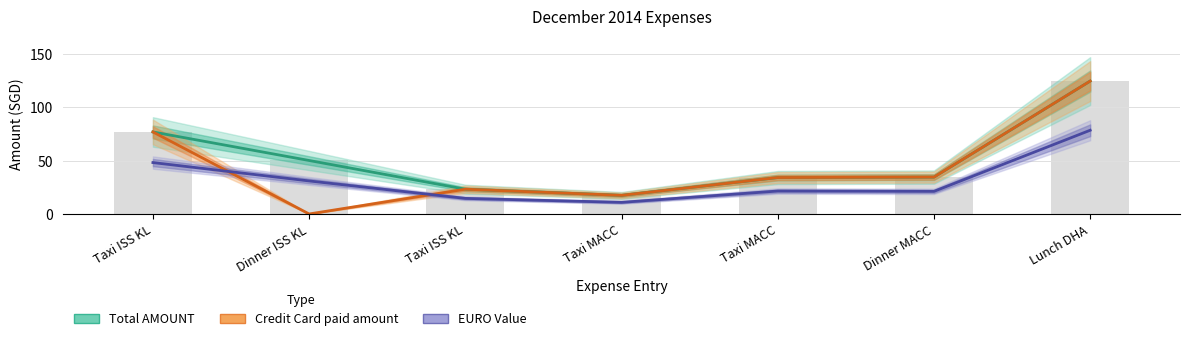

Rank the series at Taxi ISS KL from lowest to highest value.

EURO Value, Total AMOUNT, Credit Card paid amount